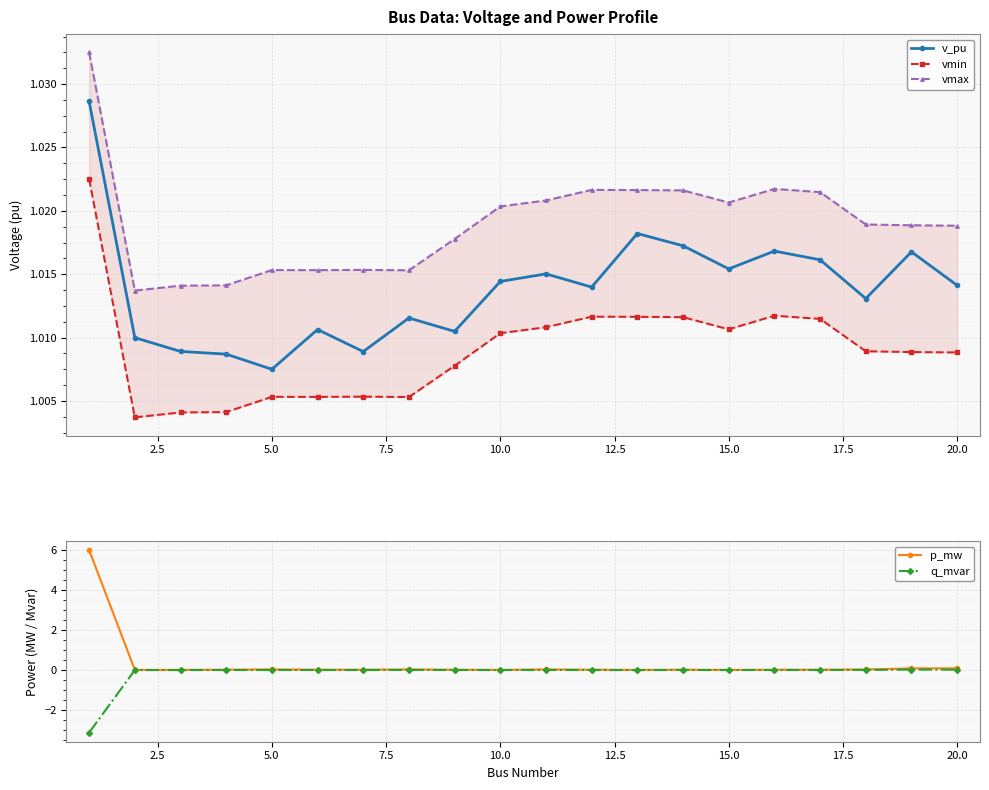

Count the v_pu values in the range 1 to 2.

20